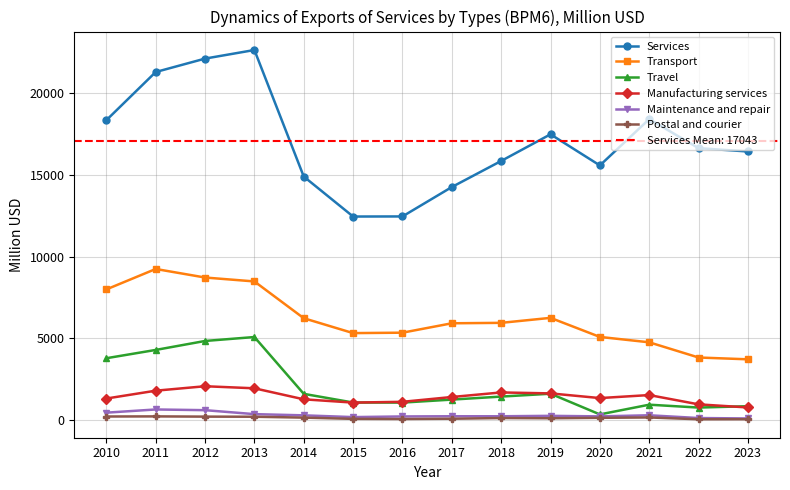

At 2016, list the series in order from smallest to largest.

Postal and courier, Maintenance and repair, Travel, Manufacturing services, Transport, Services